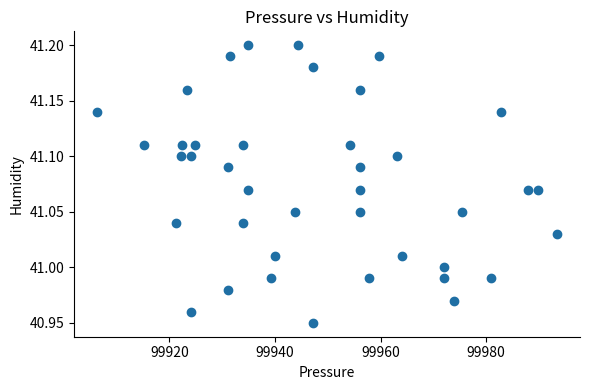

What is the range of X values (max minus min)?

87.1